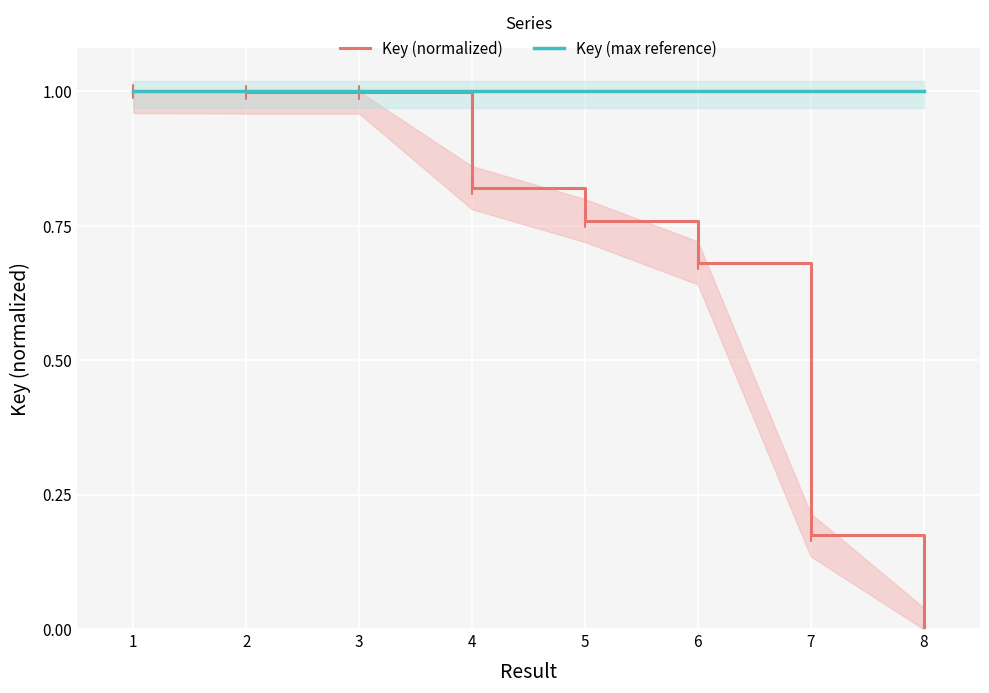

Reading left to right, list all the values displayed in this chart.

Key (normalized): 1.0	1.0	1.0	0.8	0.8	0.7	0.2	0.0
Key (max reference): 1.0	1.0	1.0	1.0	1.0	1.0	1.0	1.0